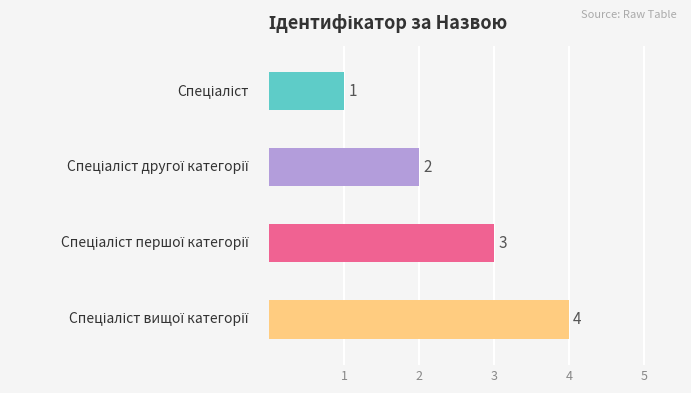

What is the ratio of the value at Спеціаліст першої категорії to the value at Спеціаліст другої категорії?

1.5